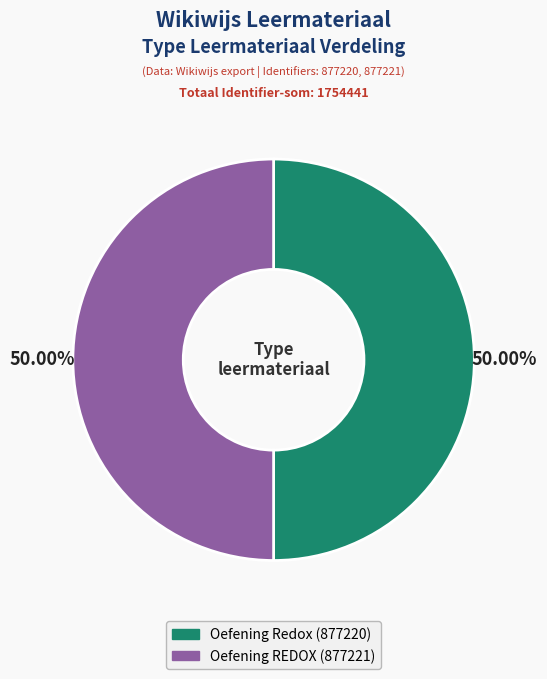

What is the ratio of the value at Oefening Redox to the value at Oefening REDOX?

1.0